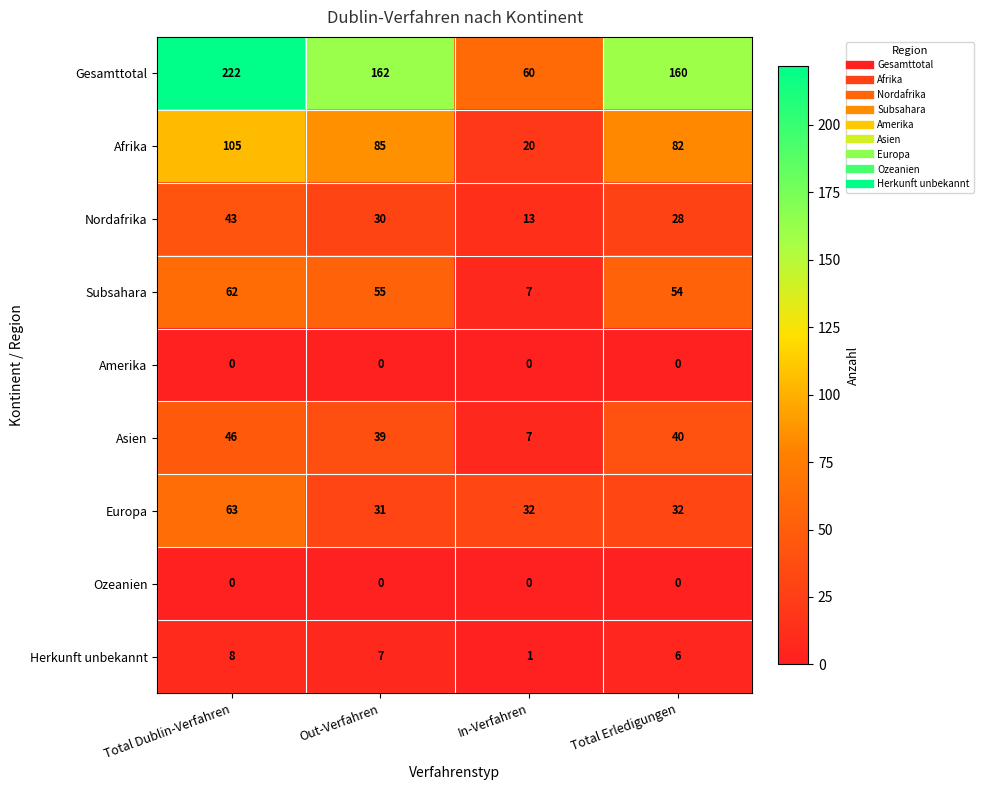

True or false: Gesamttotal has a value of 38 at In-Verfahren.

False